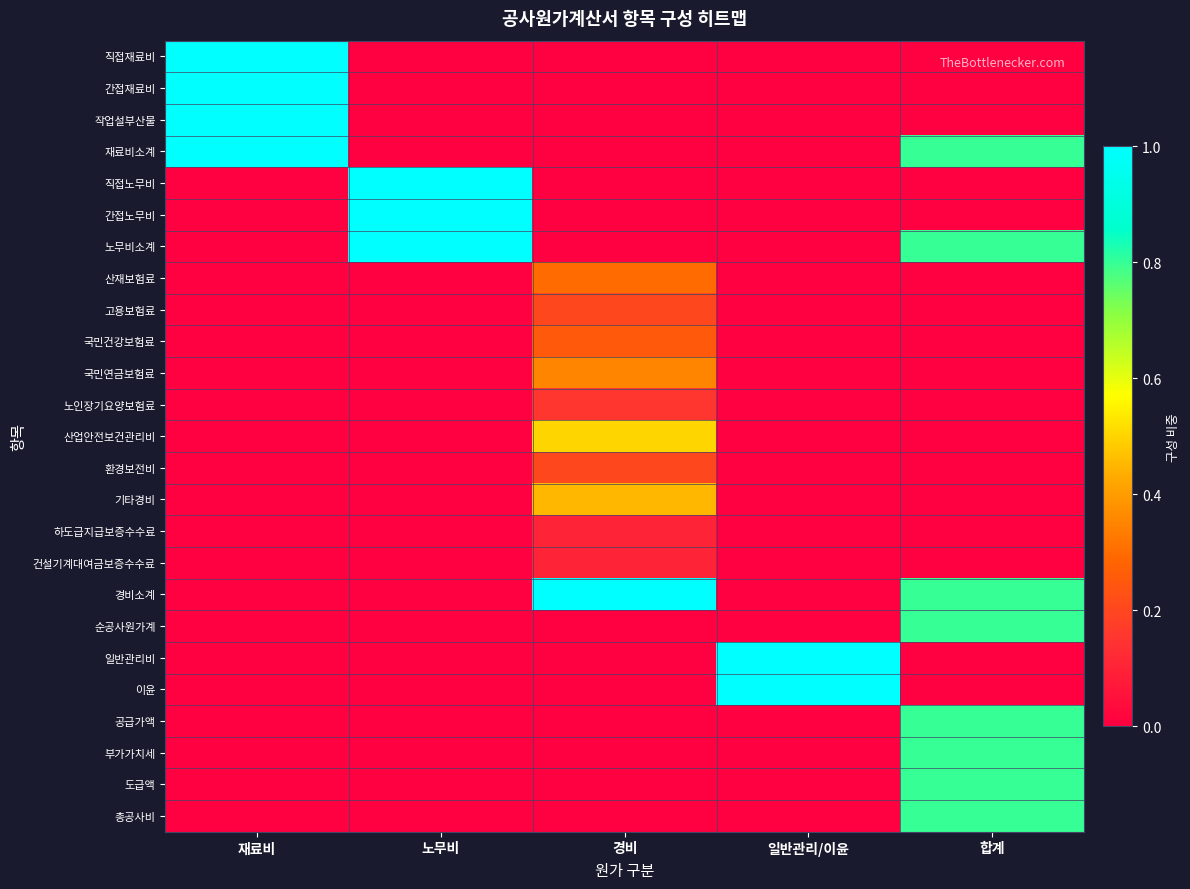

Reading left to right, extract all data points from this chart.

직접재료비: 재료비=1.0	노무비=0.0	경비=0.0	일반관리/이윤=0.0	합계=0.0
간접재료비: 재료비=1.0	노무비=0.0	경비=0.0	일반관리/이윤=0.0	합계=0.0
작업설부산물: 재료비=1.0	노무비=0.0	경비=0.0	일반관리/이윤=0.0	합계=0.0
재료비소계: 재료비=1.0	노무비=0.0	경비=0.0	일반관리/이윤=0.0	합계=0.8
직접노무비: 재료비=0.0	노무비=1.0	경비=0.0	일반관리/이윤=0.0	합계=0.0
간접노무비: 재료비=0.0	노무비=1.0	경비=0.0	일반관리/이윤=0.0	합계=0.0
노무비소계: 재료비=0.0	노무비=1.0	경비=0.0	일반관리/이윤=0.0	합계=0.8
산재보험료: 재료비=0.0	노무비=0.0	경비=0.3	일반관리/이윤=0.0	합계=0.0
고용보험료: 재료비=0.0	노무비=0.0	경비=0.2	일반관리/이윤=0.0	합계=0.0
국민건강보험료: 재료비=0.0	노무비=0.0	경비=0.2	일반관리/이윤=0.0	합계=0.0
국민연금보험료: 재료비=0.0	노무비=0.0	경비=0.3	일반관리/이윤=0.0	합계=0.0
노인장기요양보험료: 재료비=0.0	노무비=0.0	경비=0.1	일반관리/이윤=0.0	합계=0.0
산업안전보건관리비: 재료비=0.0	노무비=0.0	경비=0.5	일반관리/이윤=0.0	합계=0.0
환경보전비: 재료비=0.0	노무비=0.0	경비=0.2	일반관리/이윤=0.0	합계=0.0
기타경비: 재료비=0.0	노무비=0.0	경비=0.5	일반관리/이윤=0.0	합계=0.0
하도급지급보증수수료: 재료비=0.0	노무비=0.0	경비=0.1	일반관리/이윤=0.0	합계=0.0
건설기계대여금보증수수료: 재료비=0.0	노무비=0.0	경비=0.1	일반관리/이윤=0.0	합계=0.0
경비소계: 재료비=0.0	노무비=0.0	경비=1.0	일반관리/이윤=0.0	합계=0.8
순공사원가계: 재료비=0.0	노무비=0.0	경비=0.0	일반관리/이윤=0.0	합계=0.8
일반관리비: 재료비=0.0	노무비=0.0	경비=0.0	일반관리/이윤=1.0	합계=0.0
이윤: 재료비=0.0	노무비=0.0	경비=0.0	일반관리/이윤=1.0	합계=0.0
공급가액: 재료비=0.0	노무비=0.0	경비=0.0	일반관리/이윤=0.0	합계=0.8
부가가치세: 재료비=0.0	노무비=0.0	경비=0.0	일반관리/이윤=0.0	합계=0.8
도급액: 재료비=0.0	노무비=0.0	경비=0.0	일반관리/이윤=0.0	합계=0.8
총공사비: 재료비=0.0	노무비=0.0	경비=0.0	일반관리/이윤=0.0	합계=0.8